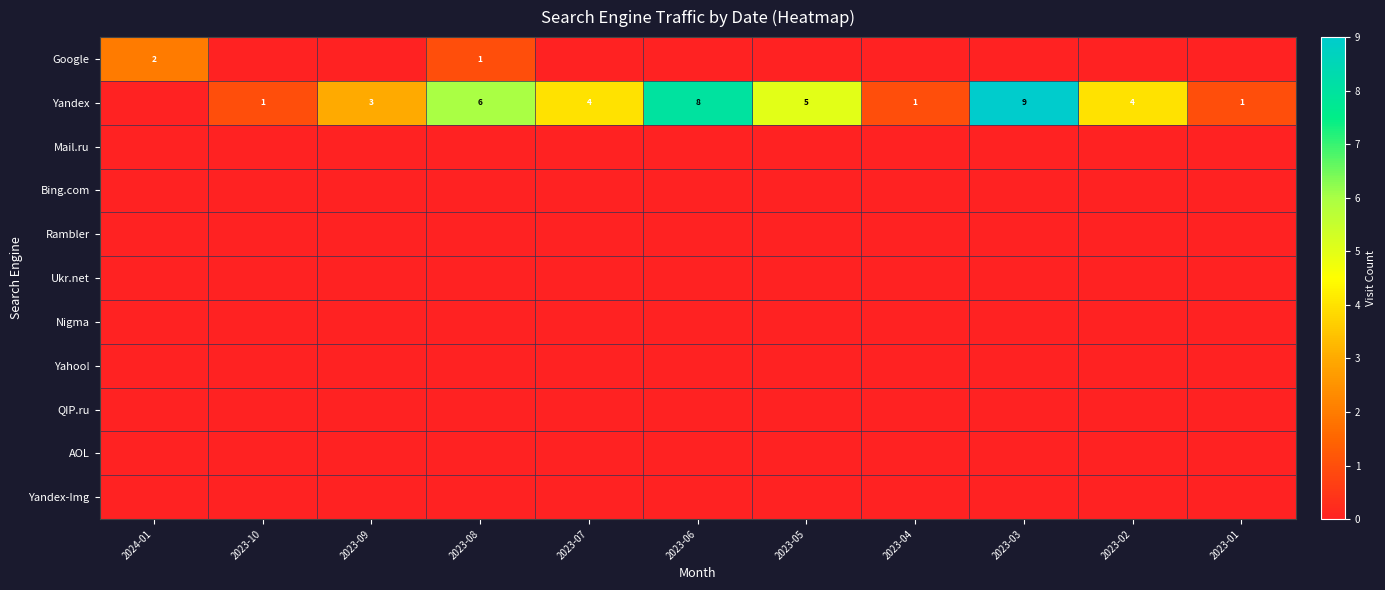

What is the spread (max minus min) of values at 2023-07?

4